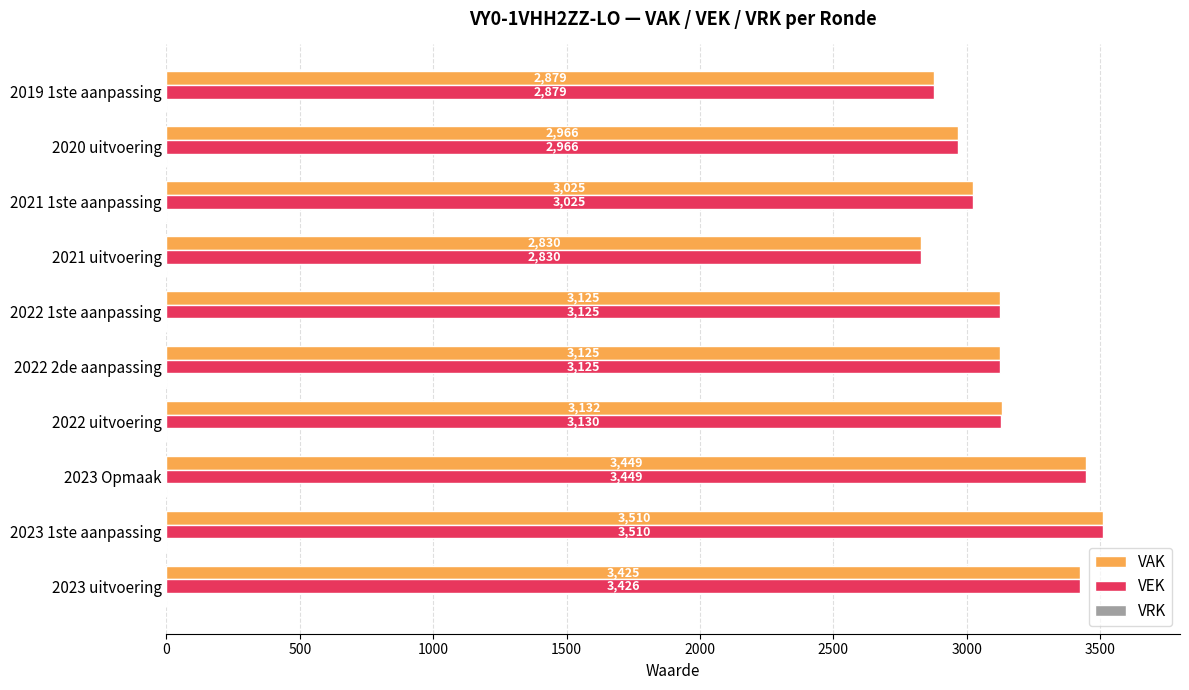

The VEK series shows 1250 at 2022 1ste aanpassing. True or false?

False